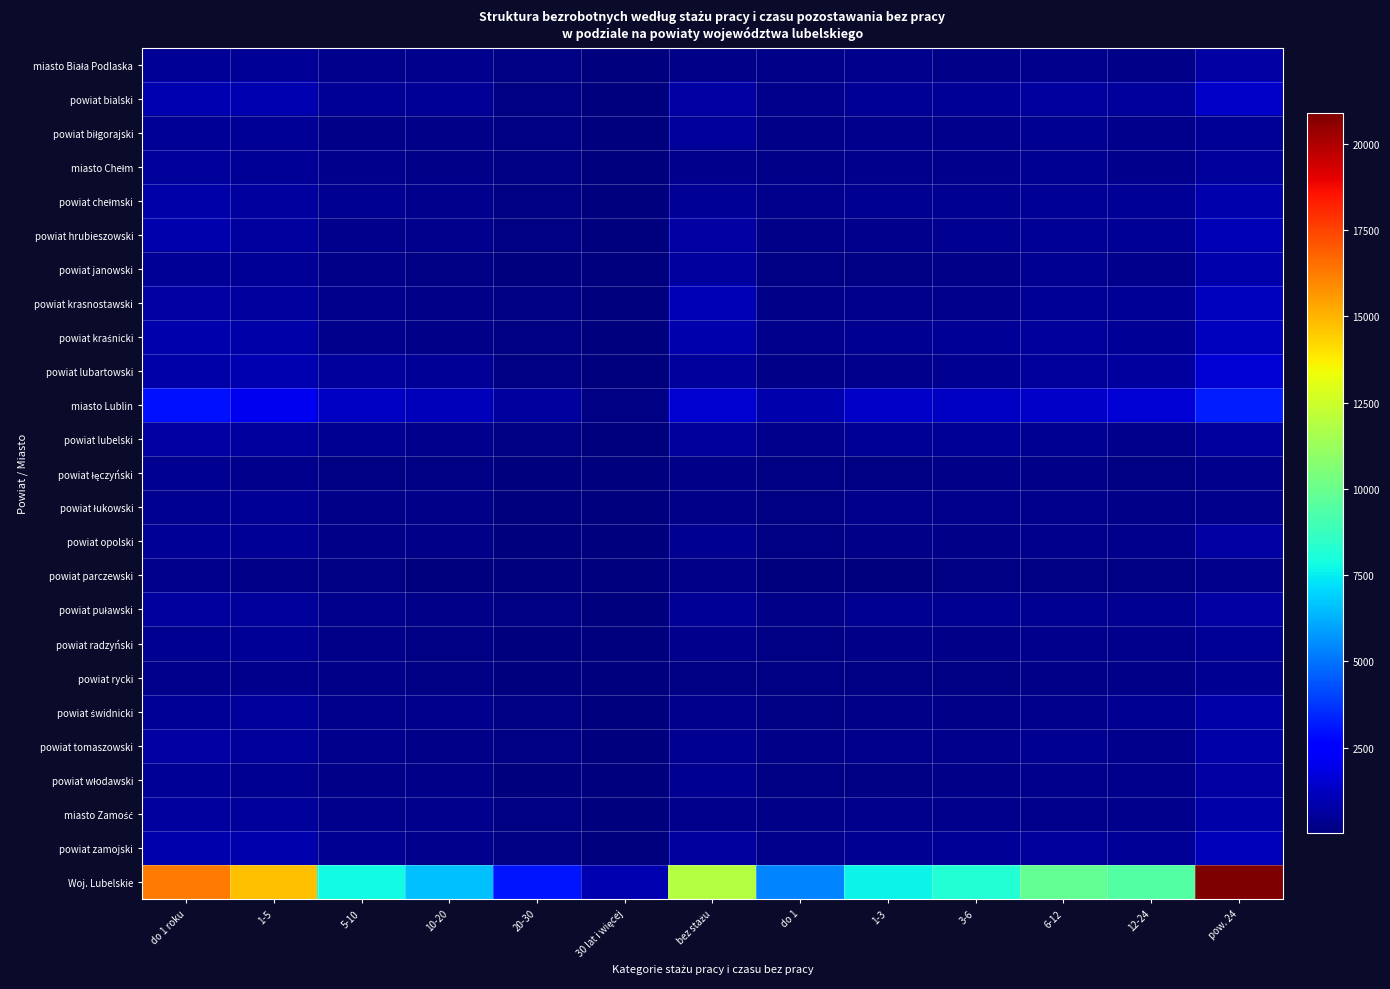

What is the difference between the highest and lowest values at 5-10?

7662